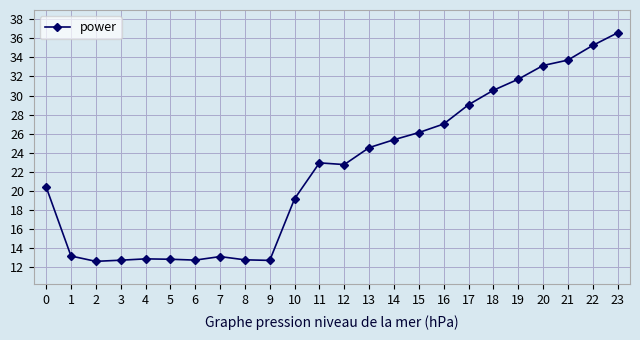

Does the chart display data point markers on the line(s)?

Yes